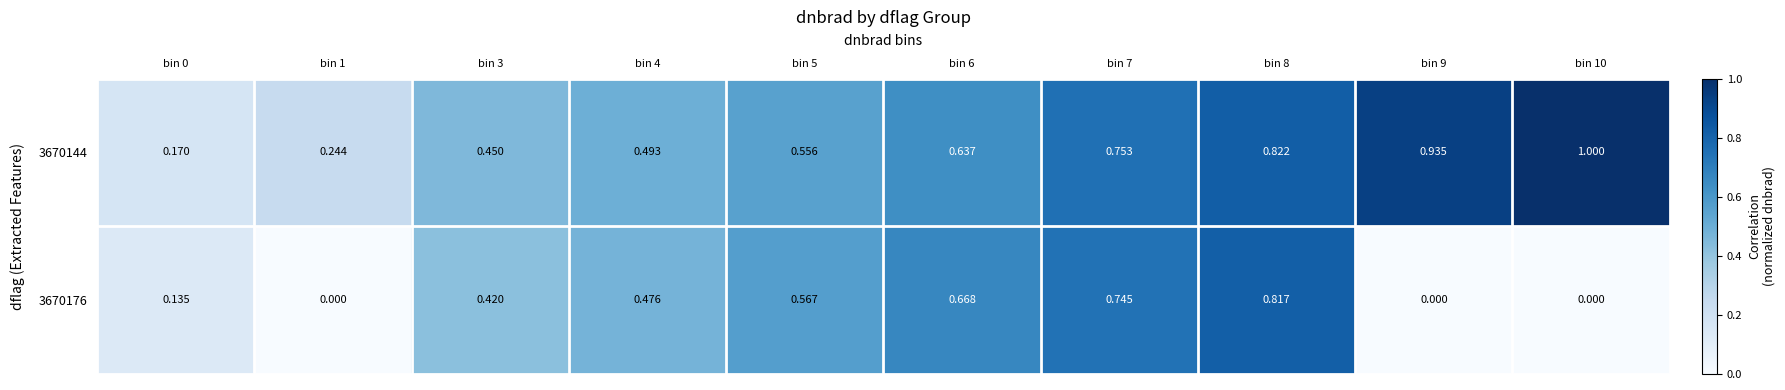

Is the value of 3670144 at bin 10 greater than the value of 3670176 at bin 3?

Yes